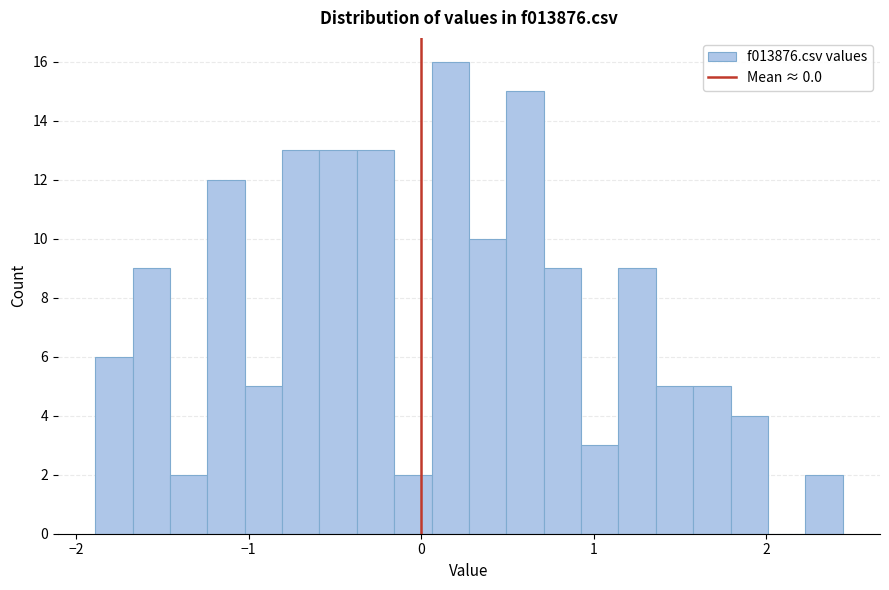

Around what value on the x-axis is the tallest bar? Give the approximate position of its centre, as read against the axis.

0.2